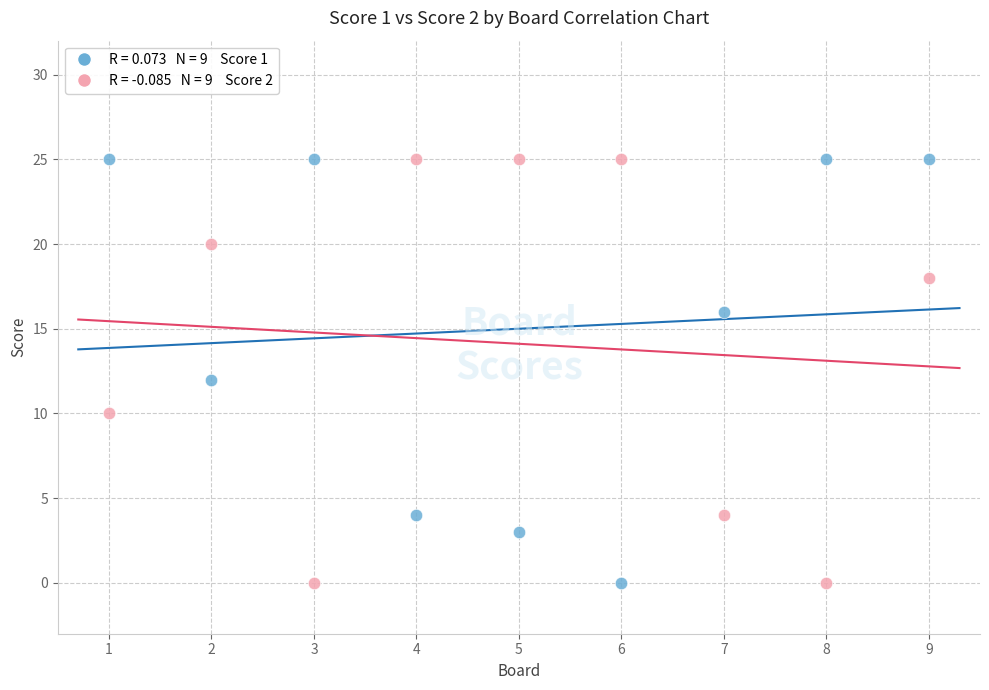

Across all data points, what is the range of Y values (max minus min)?

25